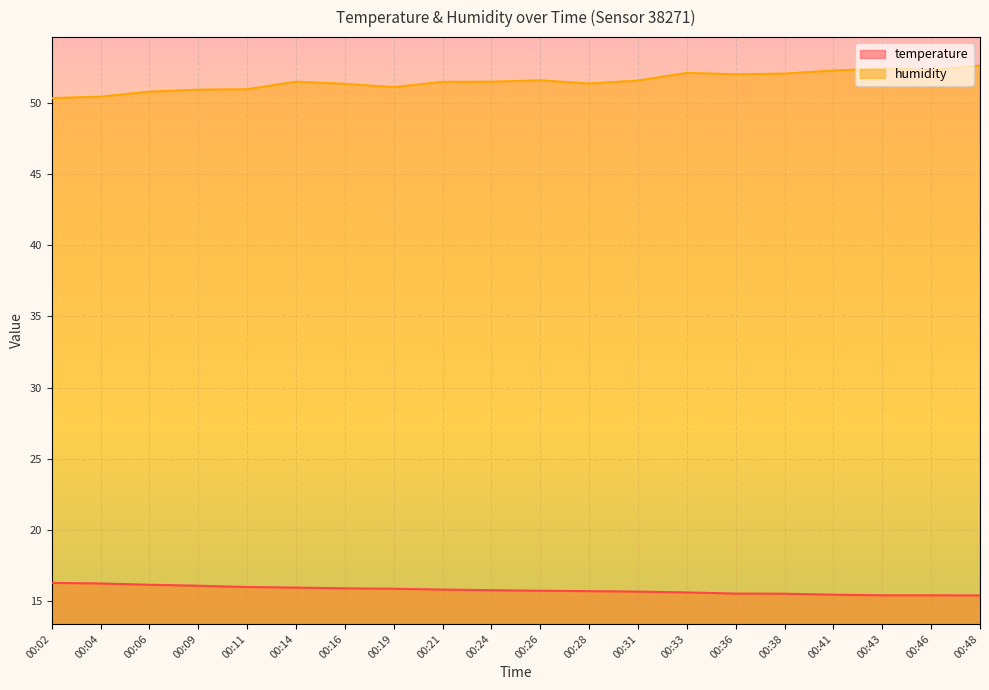

True or false: temperature has more than 2 points higher than both neighbors.

False